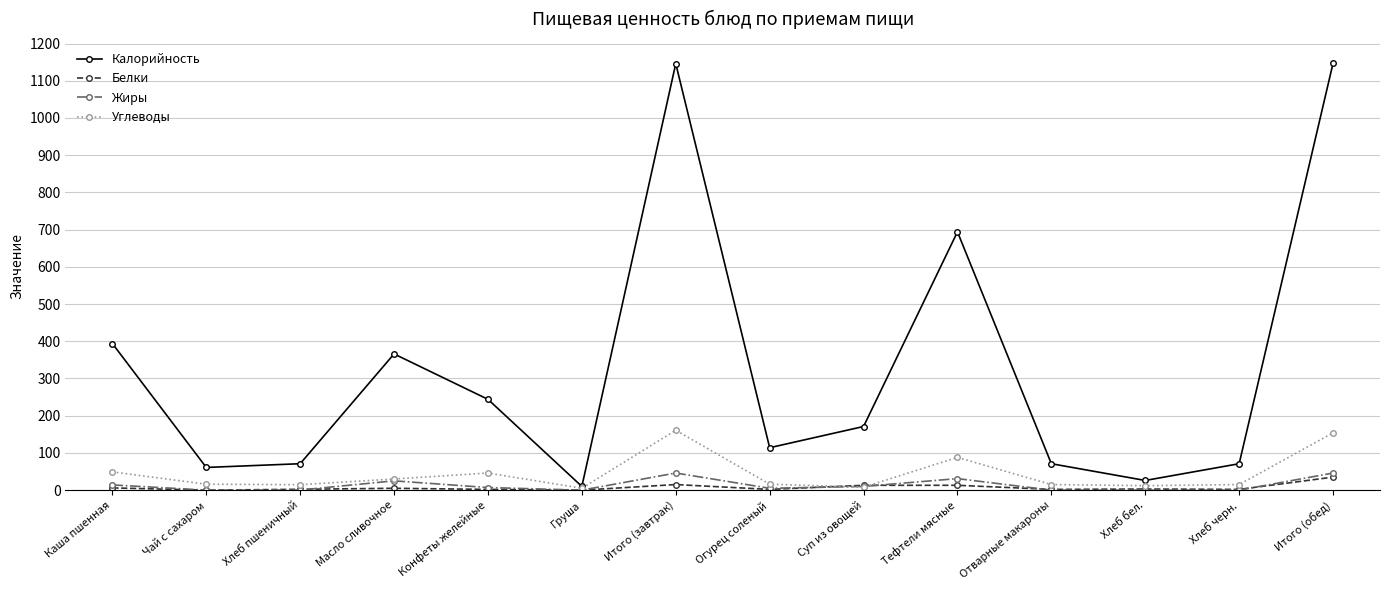

What is the total value across all series at Груша?

15.0